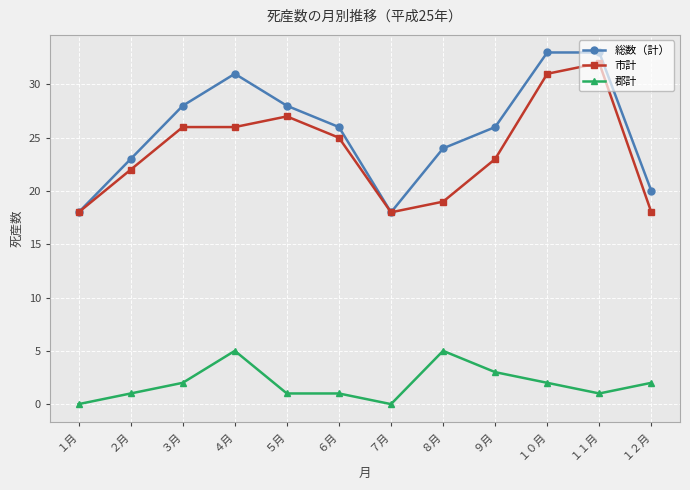

Is it true that 郡計 equals 1 at ６月?

True